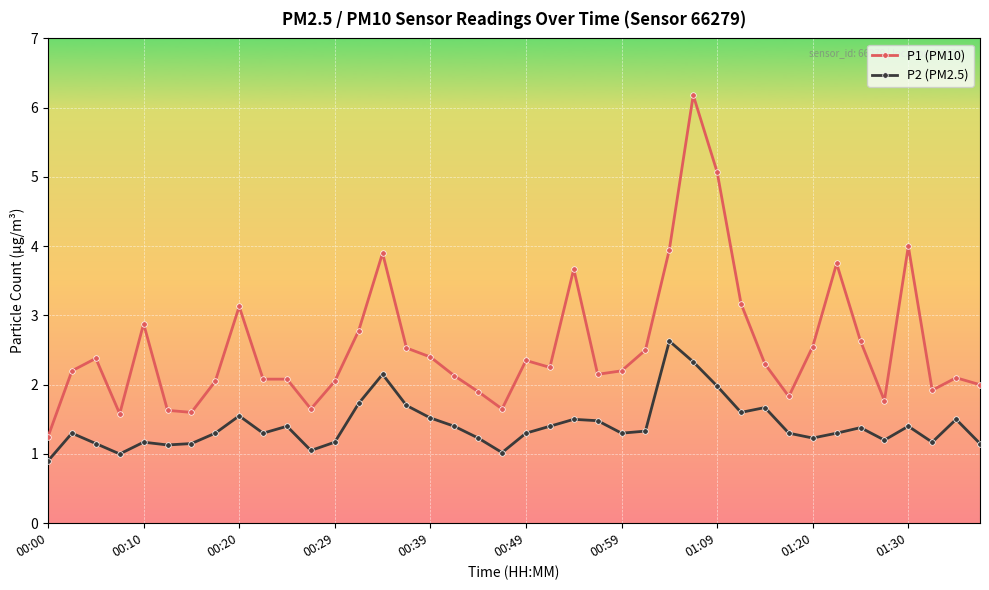

True or false: P2 (PM2.5) has more than 1 points higher than both neighbors.

True